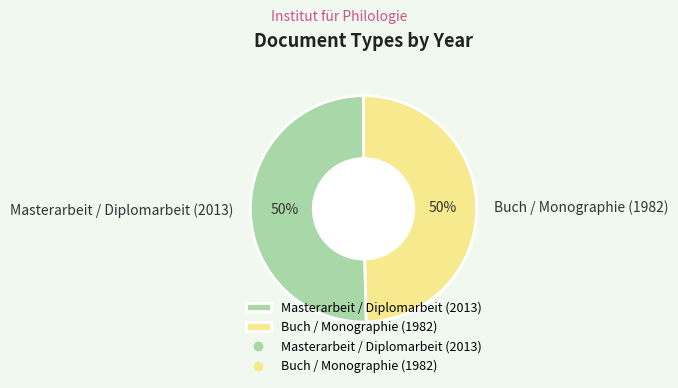

To the nearest percent, what percentage of the pie is Buch / Monographie (1982)?

50%